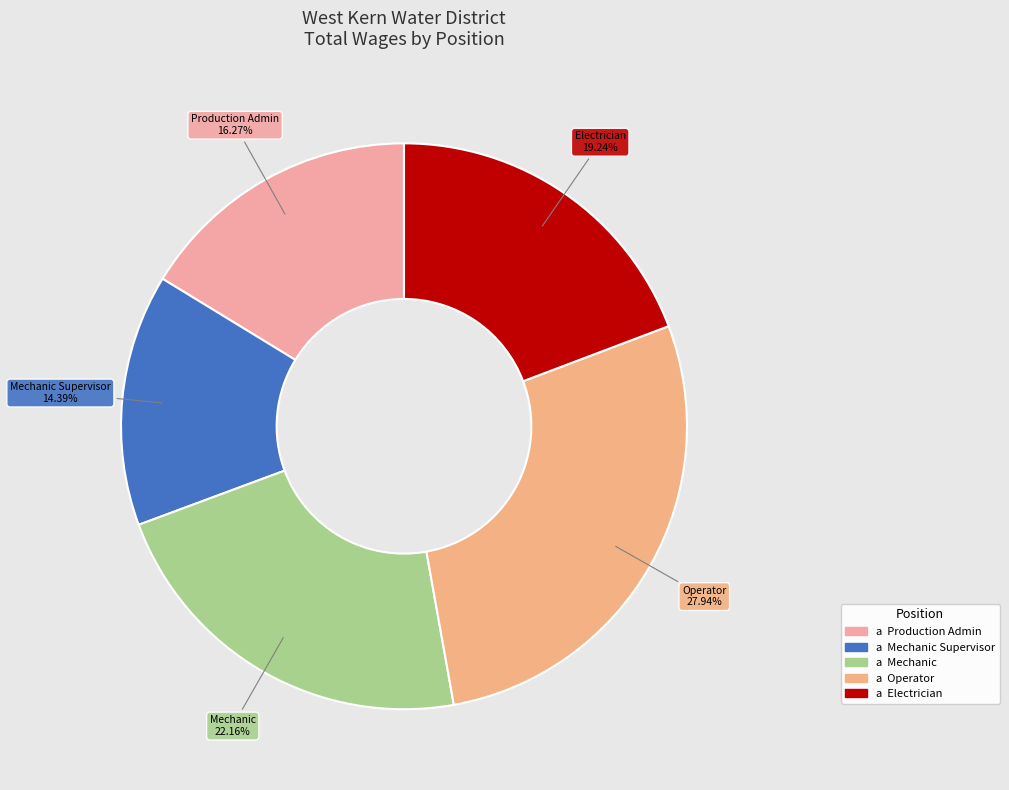

How many segments does this pie chart have?

5